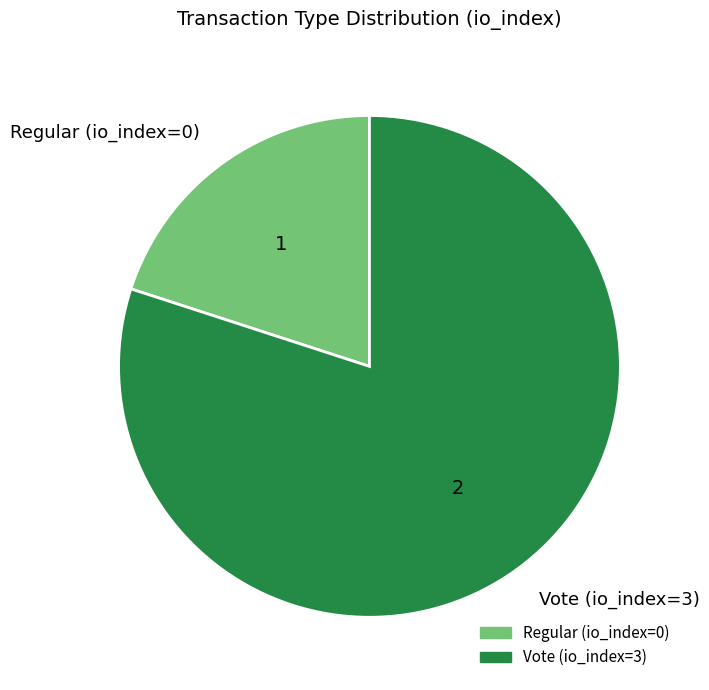

Which has a higher value, Vote (io_index=3) or Regular (io_index=0)?

Vote (io_index=3)